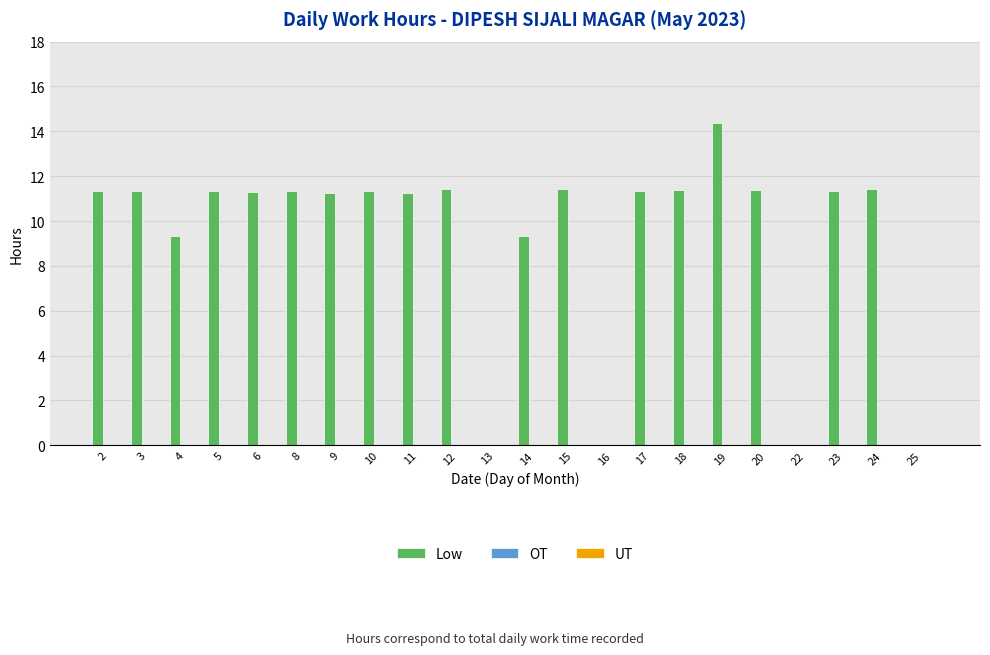

What is the sum of all values?

203.3